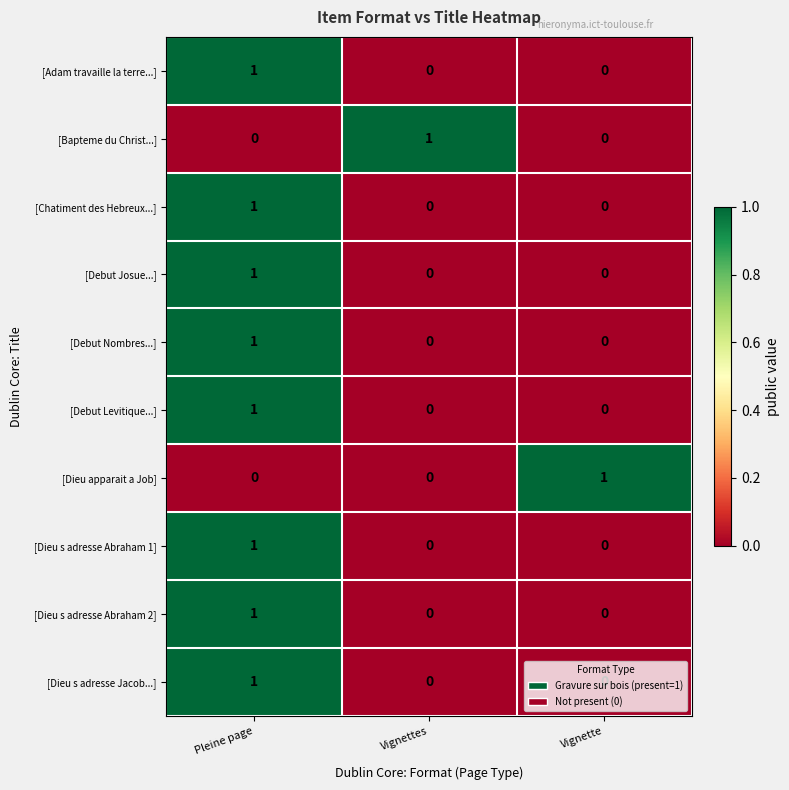

The value of [Dieu s adresse Abraham 2] at Vignette is -1. True or false?

False